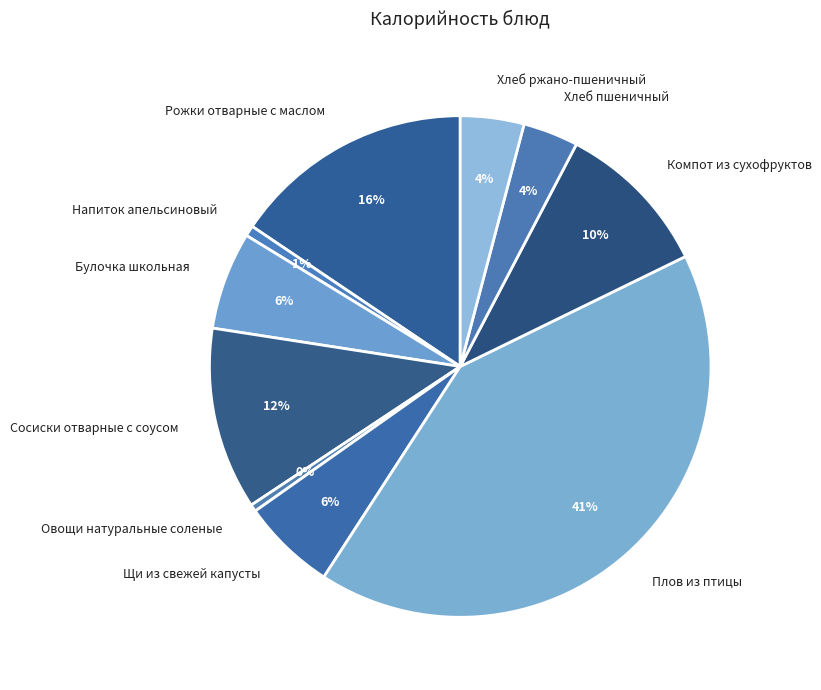

To the nearest percent, what percentage of the pie is Сосиски отварные с соусом?

12%